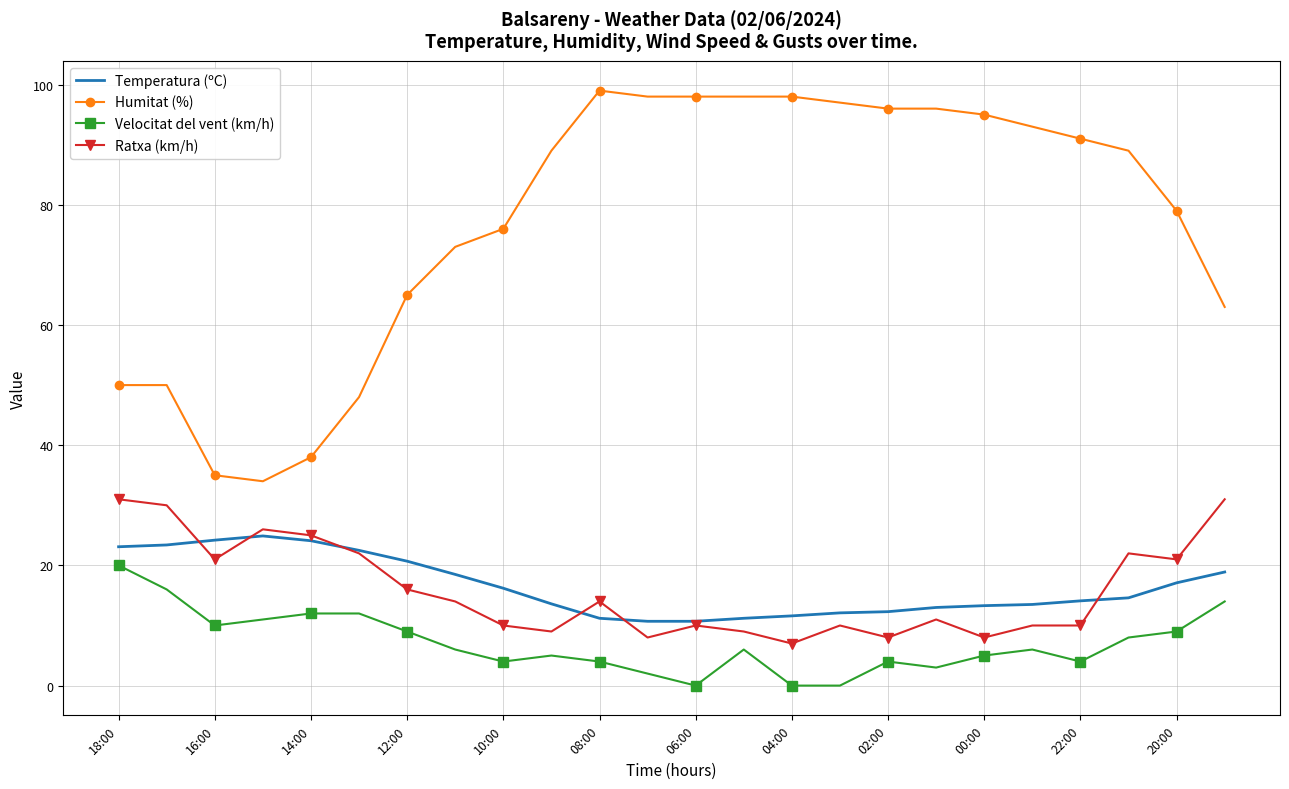

What is the maximum value shown in the chart?

99.0